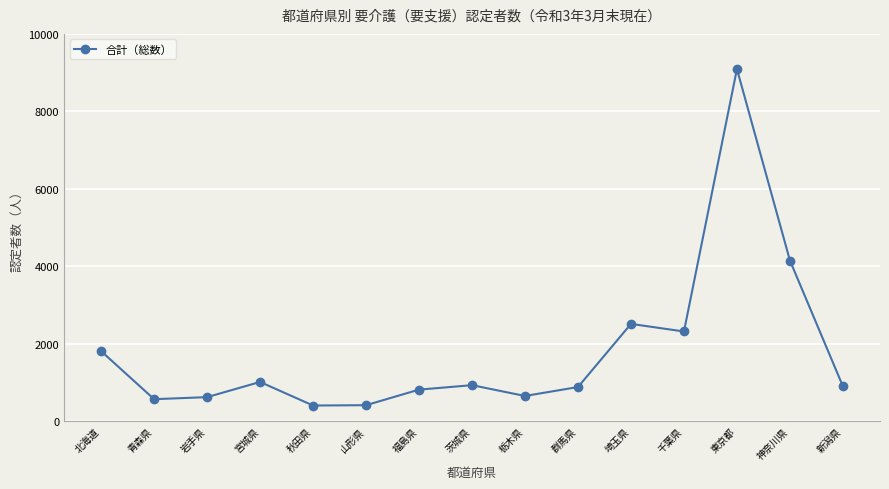

How many lines are shown in the chart?

1